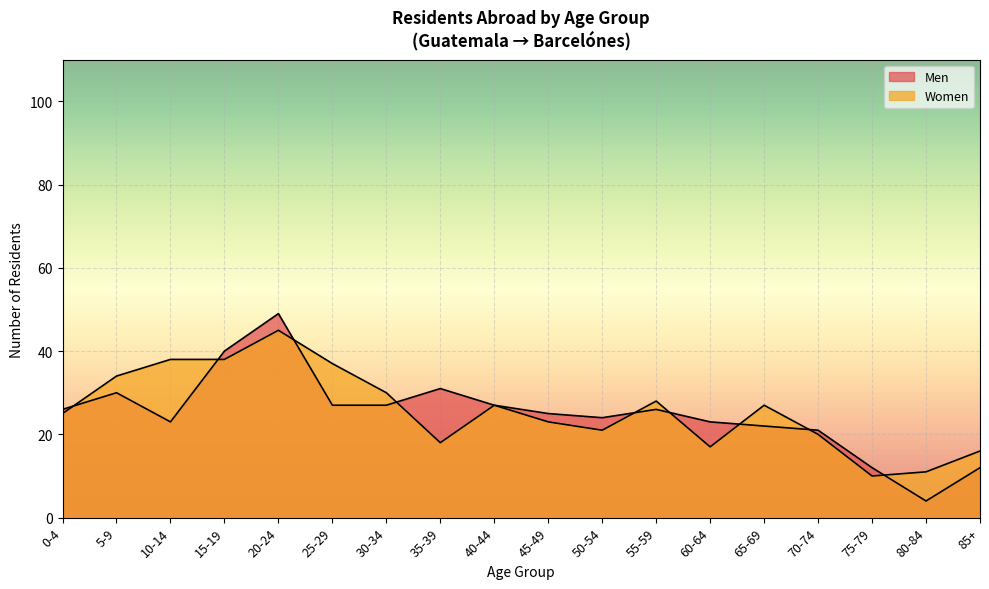

Which series has the widest spread of values?

Men